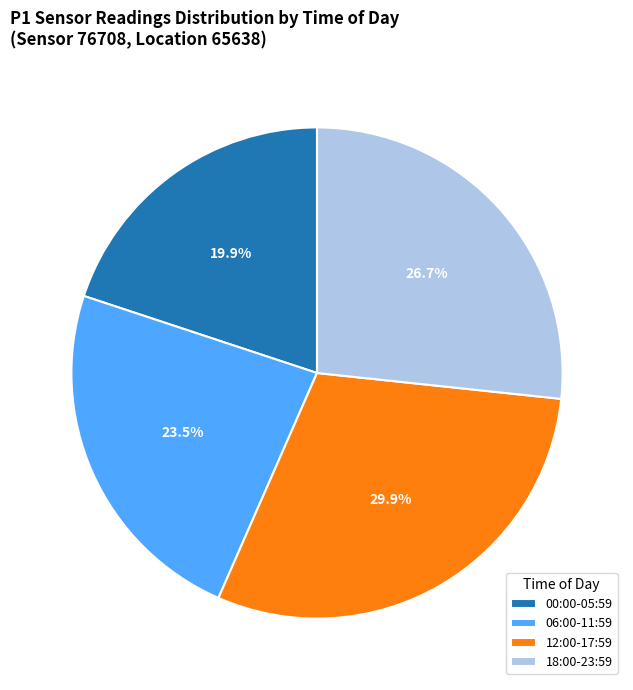

Is the sum of 00:00-05:59 and 06:00-11:59 greater than half?

No